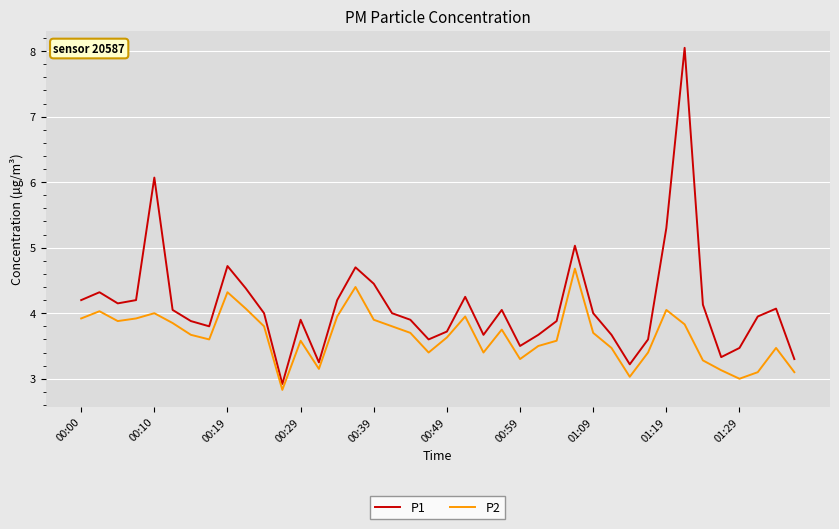

What is the maximum value for P1?

8.1